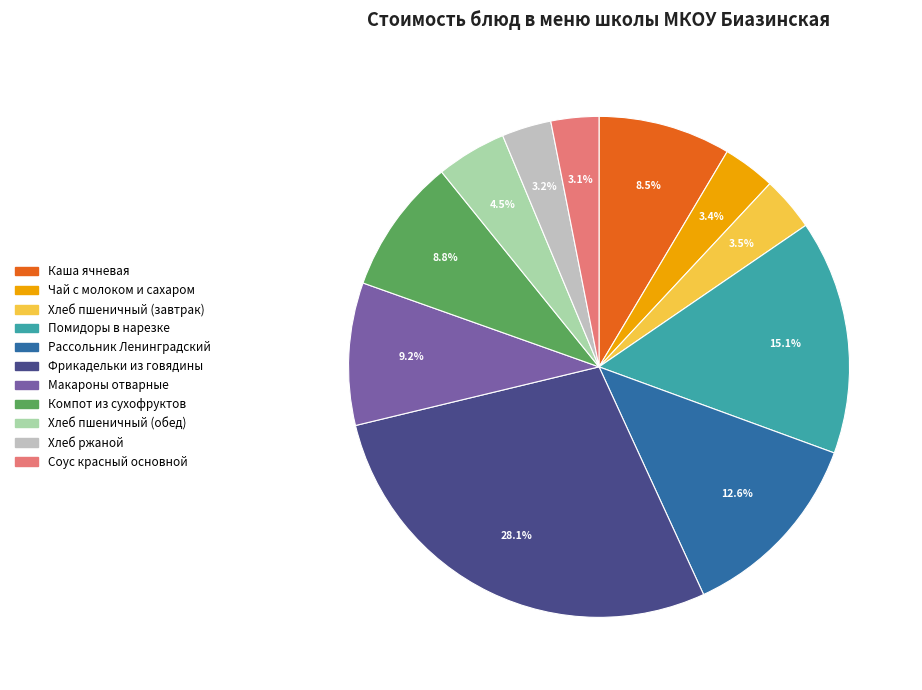

To the nearest percent, what is the average slice percentage?

9%